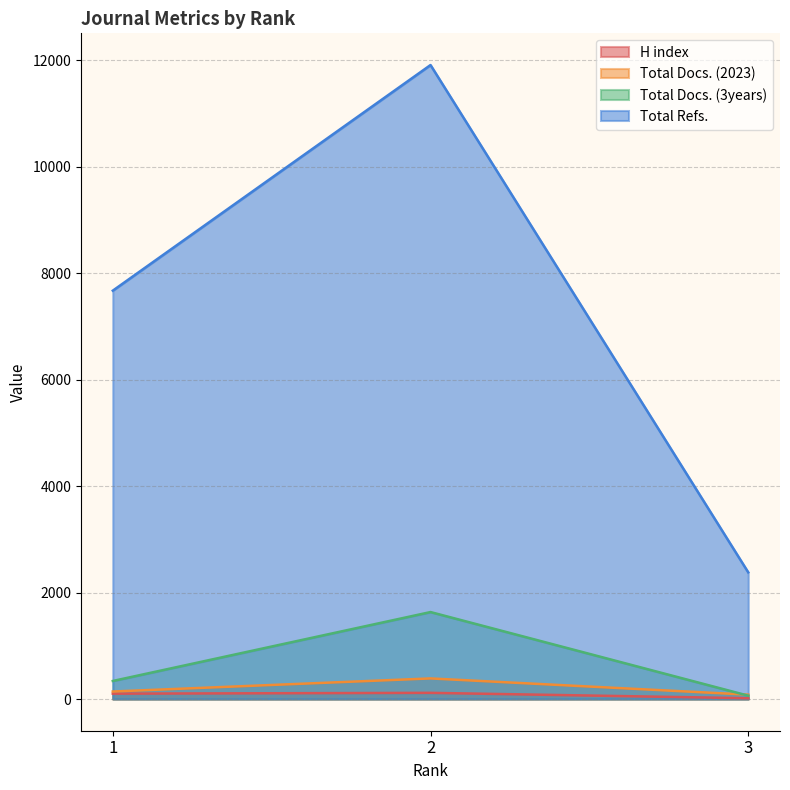

Reading right to left, extract all data points from this chart.

H index: 15	116	101
Total Docs. (2023): 82	387	141
Total Docs. (3years): 63	1634	339
Total Refs.: 2380	11912	7673